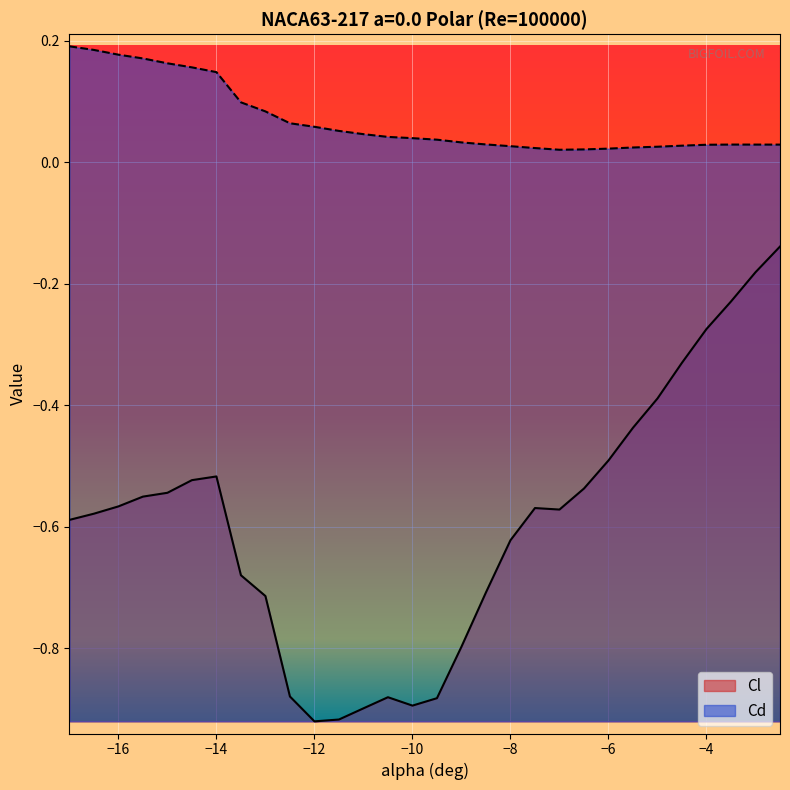

At which category does Cl reach its first local valley?

-12